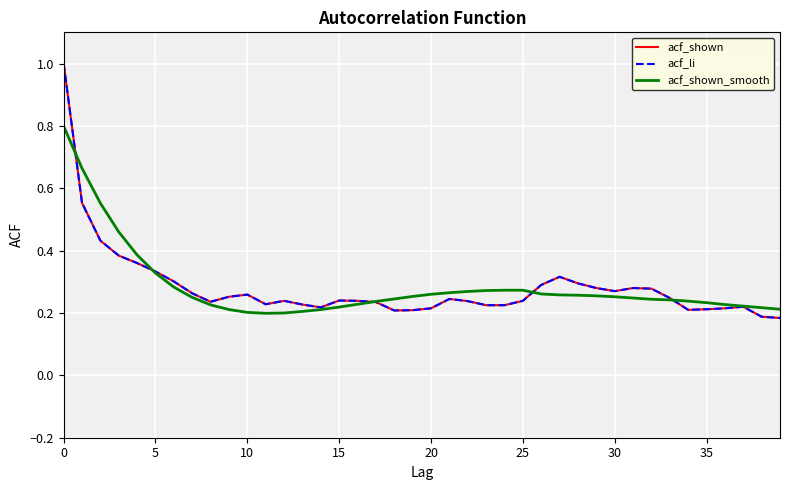

Is this an area chart (filled region under the line)?

No